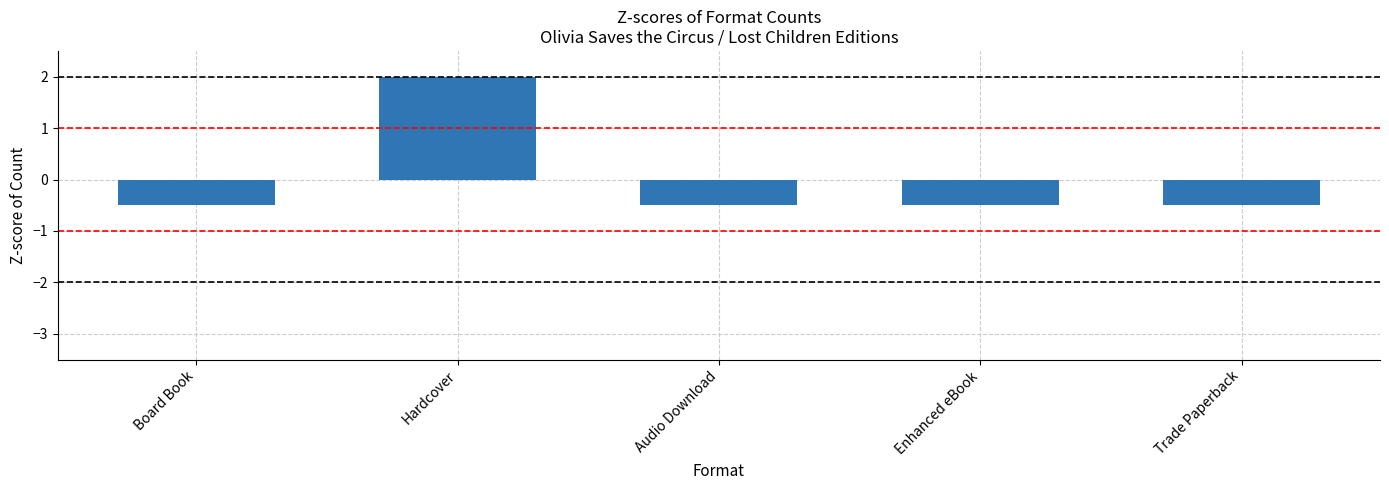

What is the value of the 1st bar from the left?

-0.5